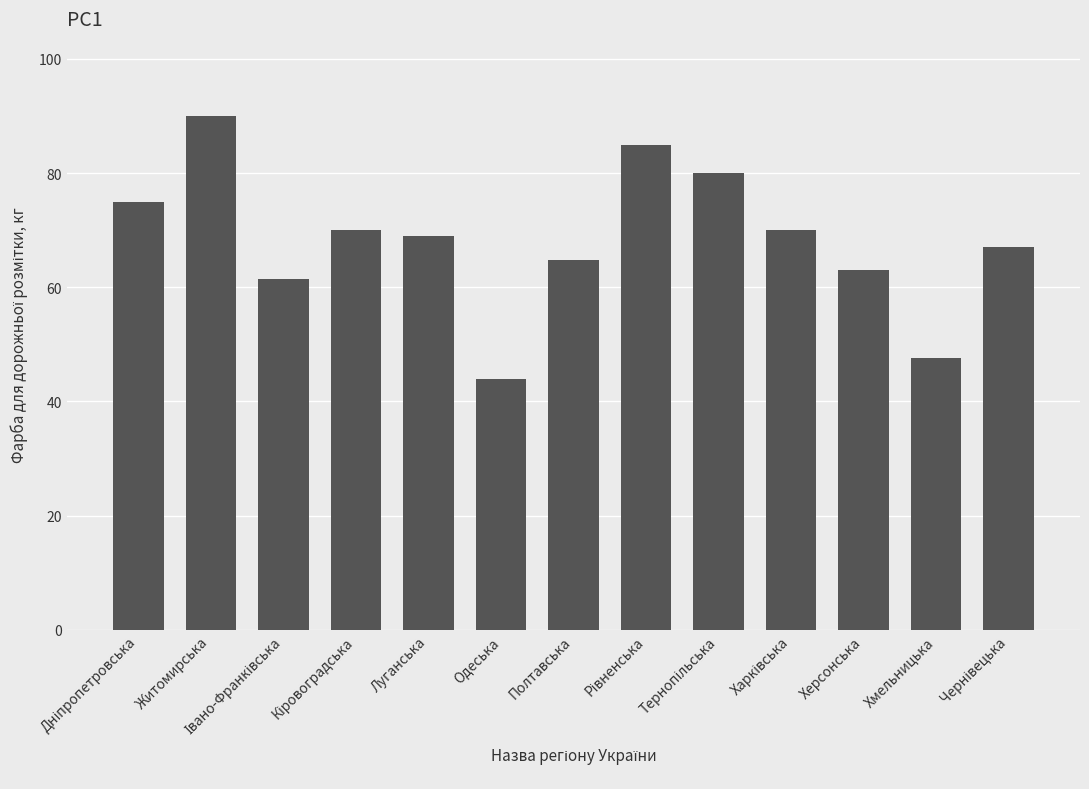

Count the number of data series in this chart.

1